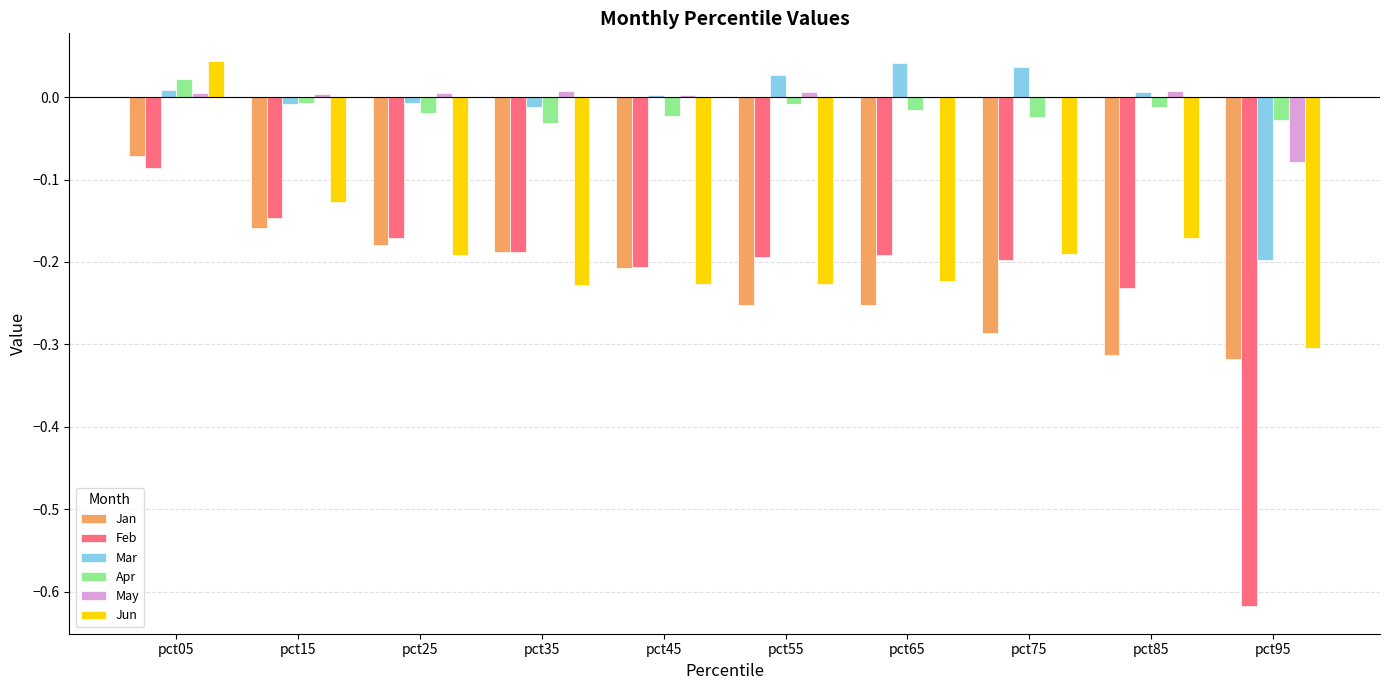

The value of Feb at pct75 is -0.3. True or false?

False